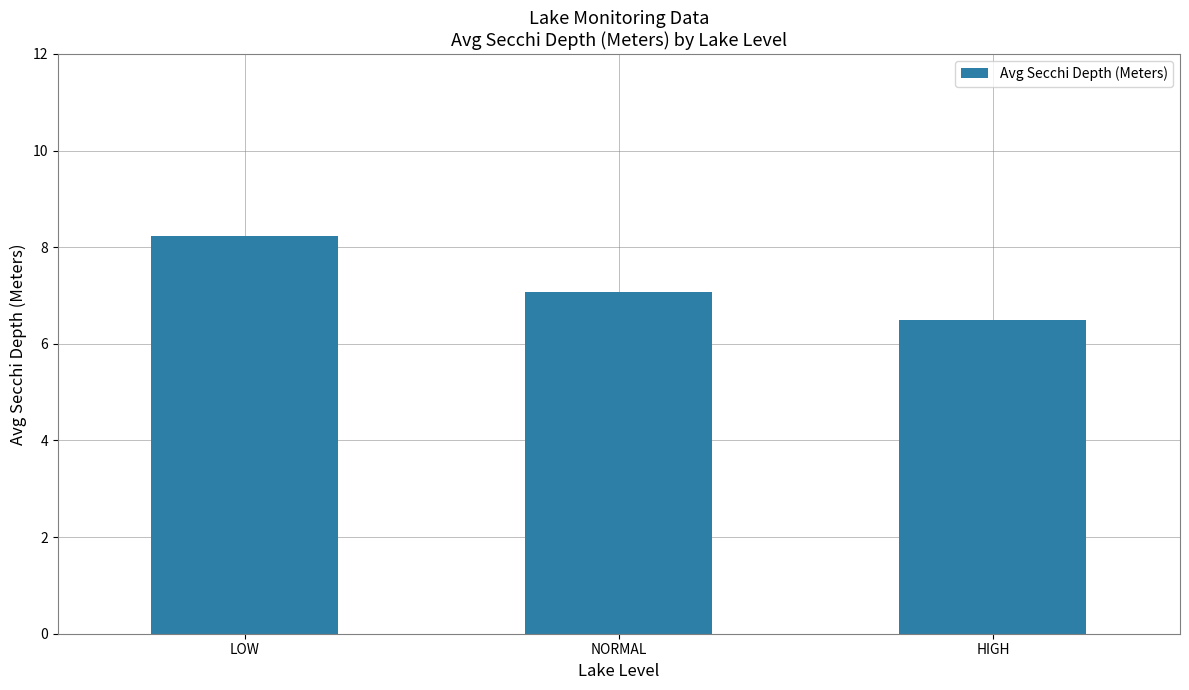

Which label corresponds to the smallest value in the chart?

HIGH